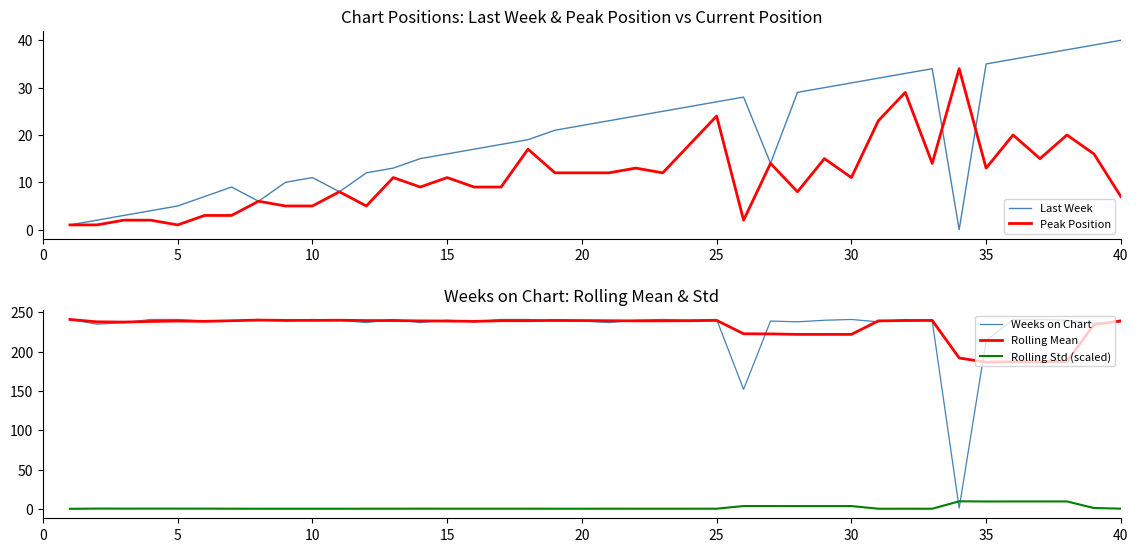

The Rolling Mean series shows 112.5 at 30. True or false?

False